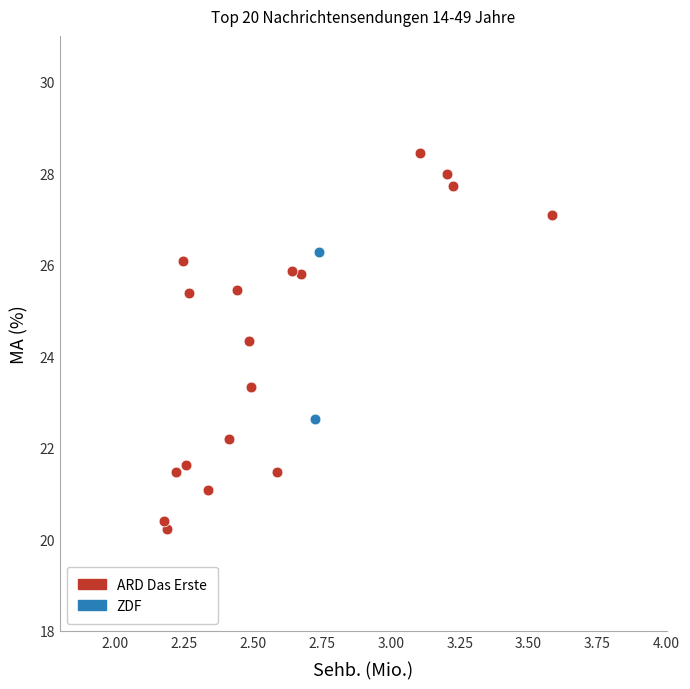

What are all the series names shown in the legend?

ARD Das Erste, ZDF